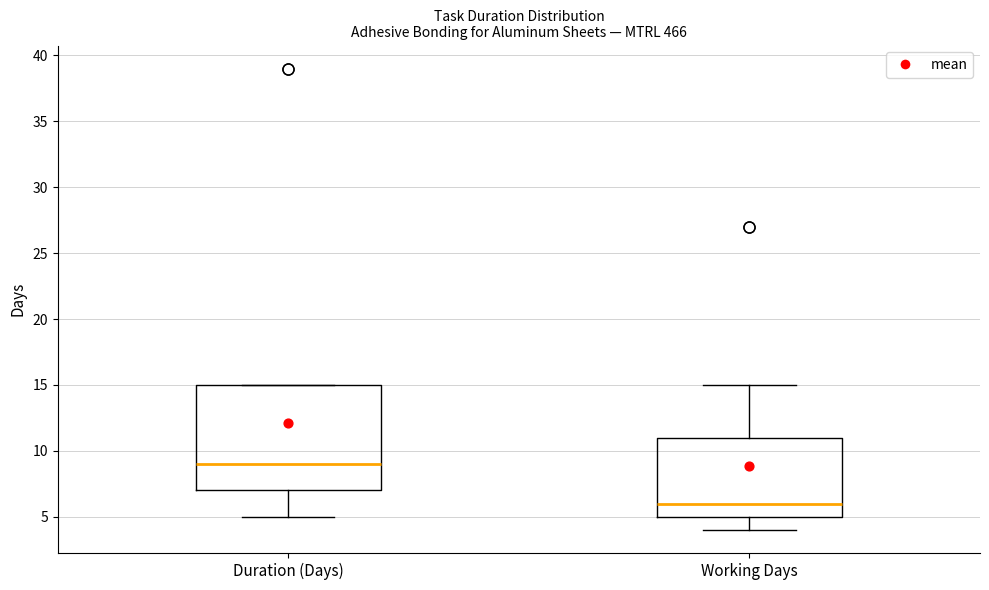

Where is the upper edge of the box for Working Days on the y-axis? The values are not printed on the chart, so give them approximately, as read against the axis.

11